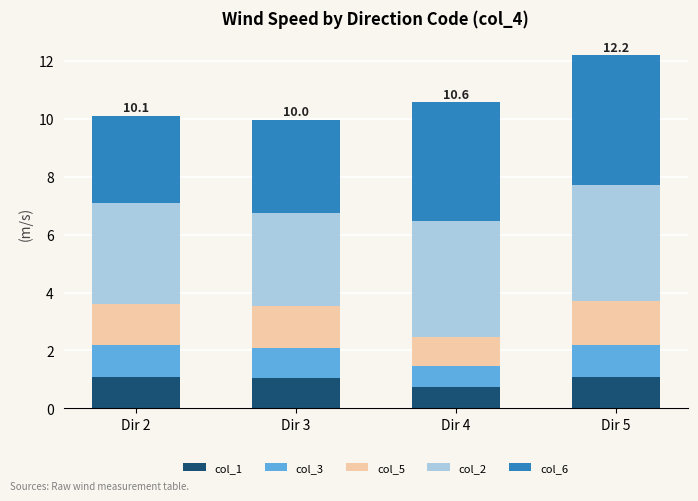

What is the highest value of the col_1 series?

1.1